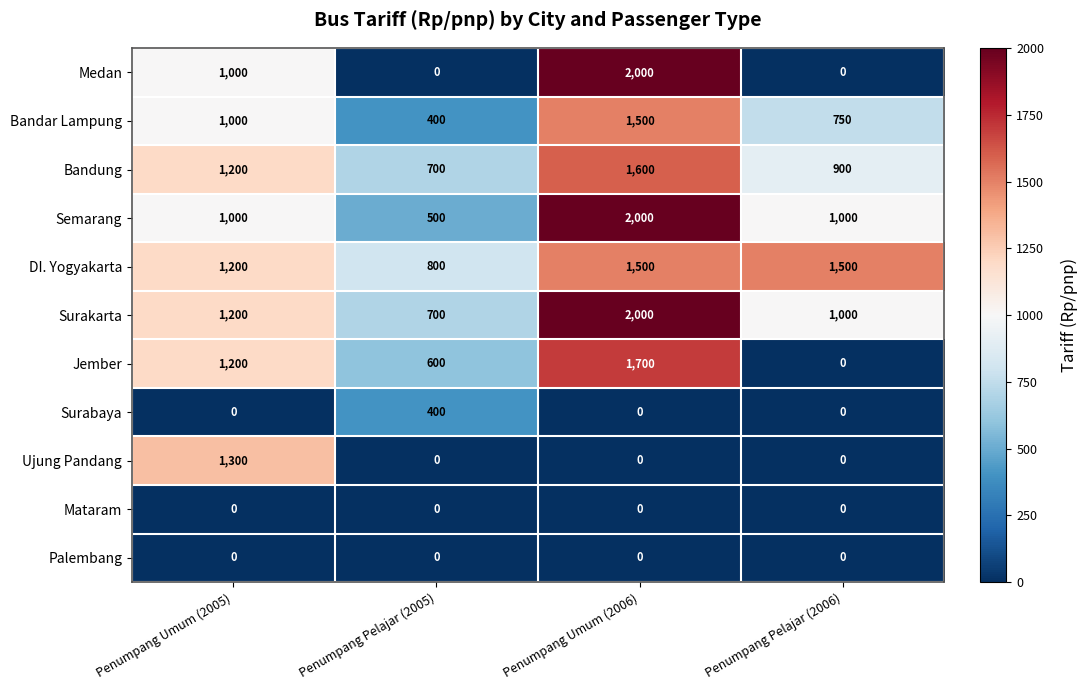

Is it true that DI. Yogyakarta equals 1500 at Penumpang Pelajar (2006)?

True